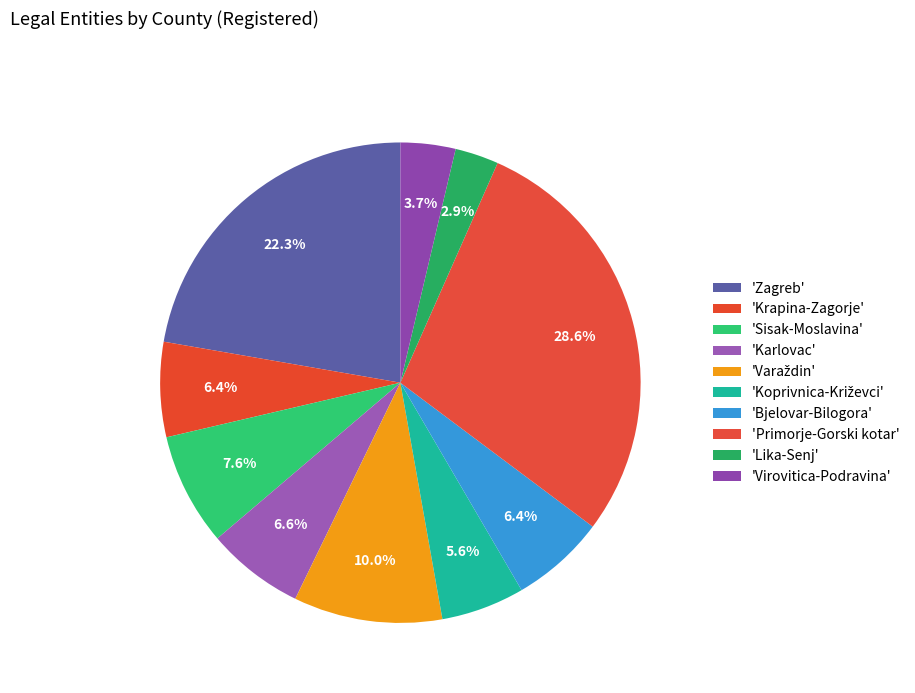

Rank the categories by value from lowest to highest.

Lika-Senj, Virovitica-Podravina, Koprivnica-Križevci, Bjelovar-Bilogora, Krapina-Zagorje, Karlovac, Sisak-Moslavina, Varaždin, Zagreb, Primorje-Gorski kotar